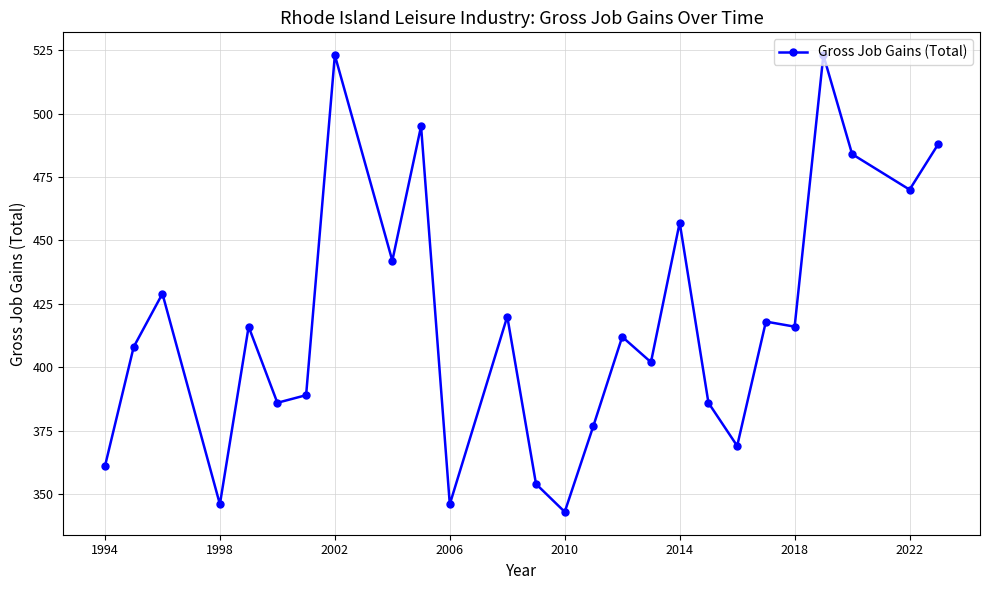

True or false: the data has more than 2 interior local peaks.

True